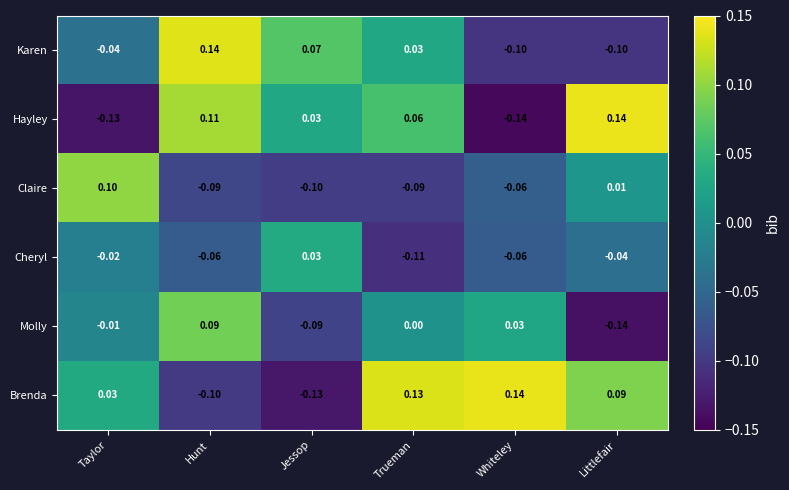

Rank the series at Trueman from highest to lowest value.

Brenda, Hayley, Karen, Molly, Claire, Cheryl